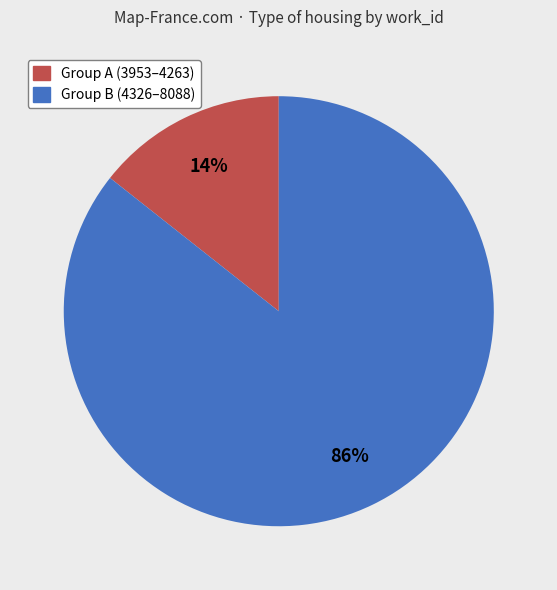

Is there a majority slice in this chart?

Yes